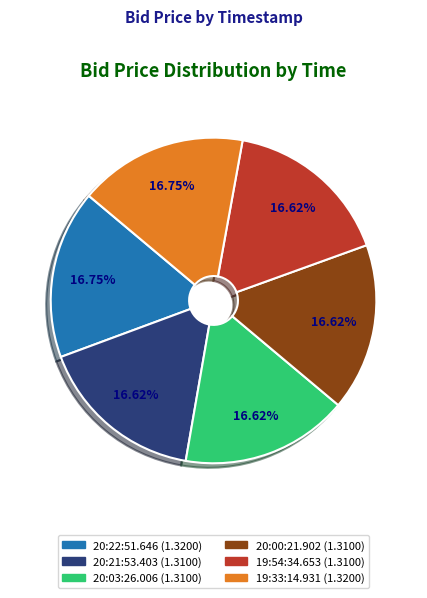

To the nearest percent, what percentage of the pie is 19:33:14.931?

17%